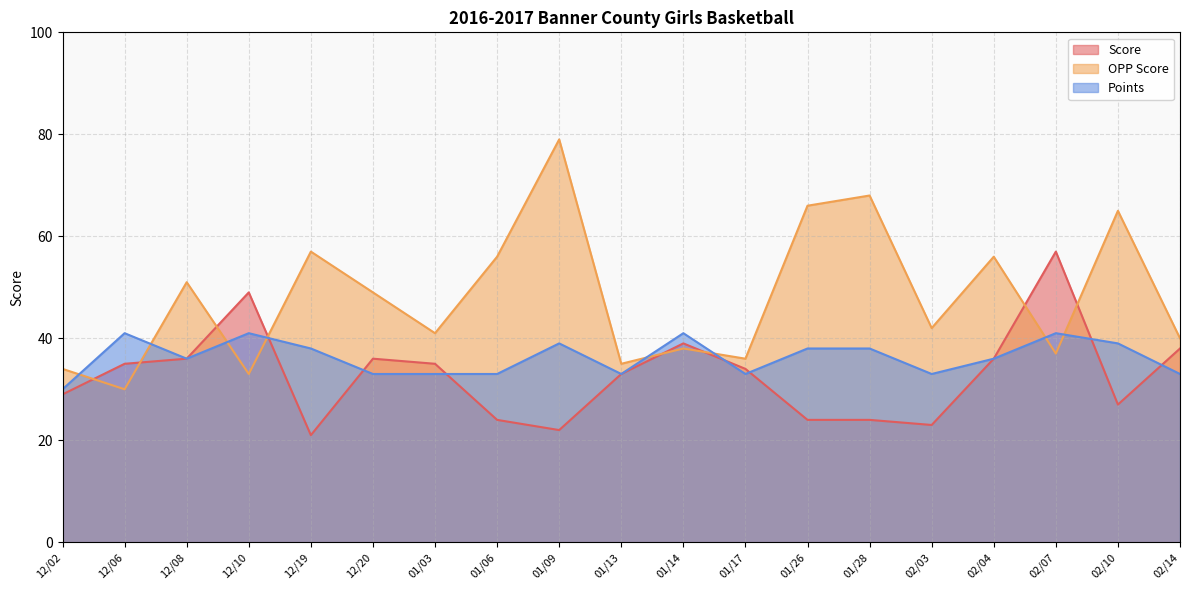

The Score series shows 22 at 01/09. True or false?

True